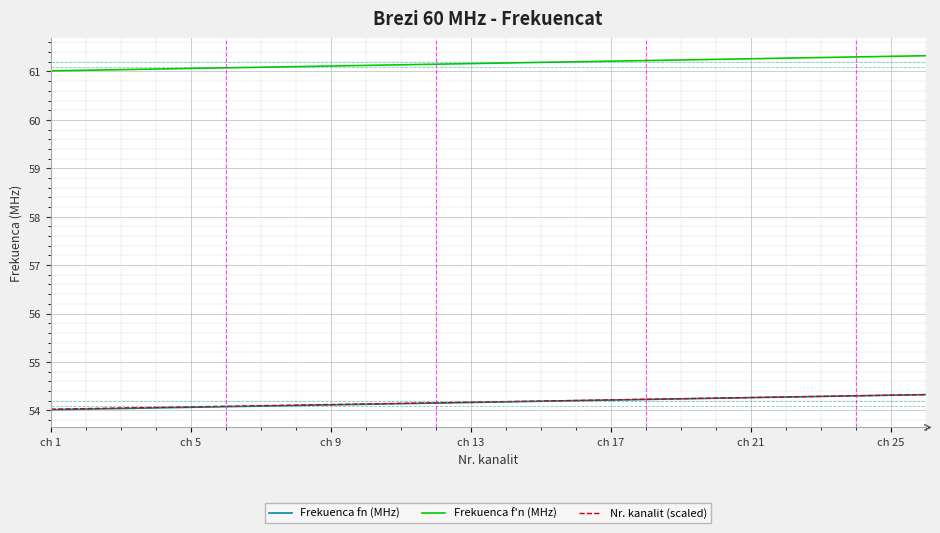

Which series has the largest total across all categories?

Frekuenca f'n (MHz)